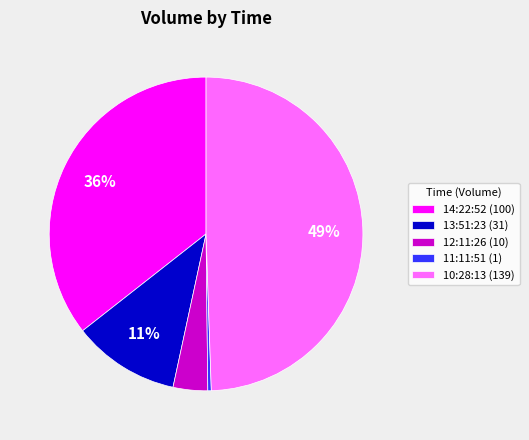

To the nearest percent, what is the average slice percentage?

20%